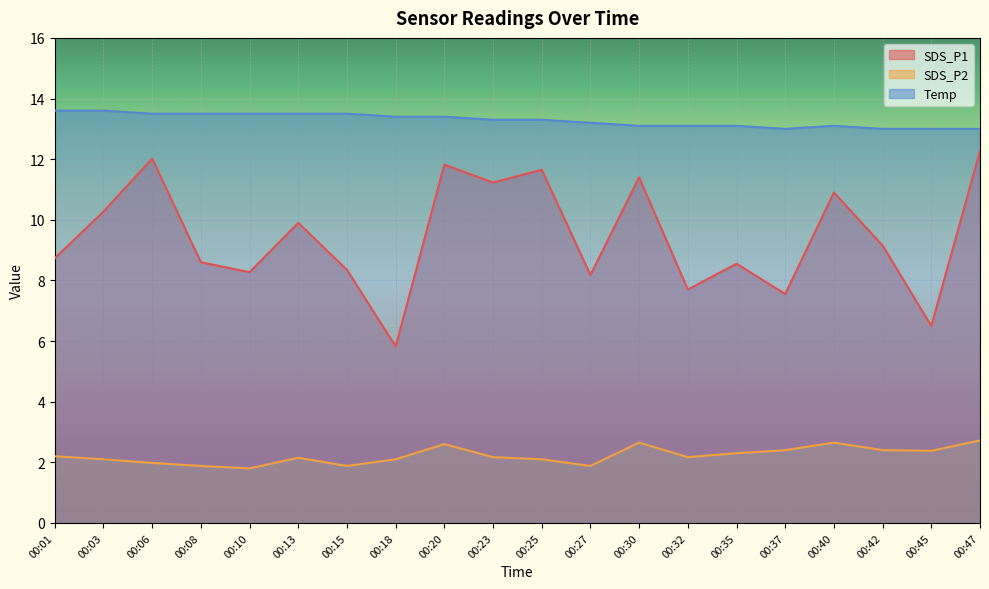

What is the average value of the SDS_P1 series?

9.4